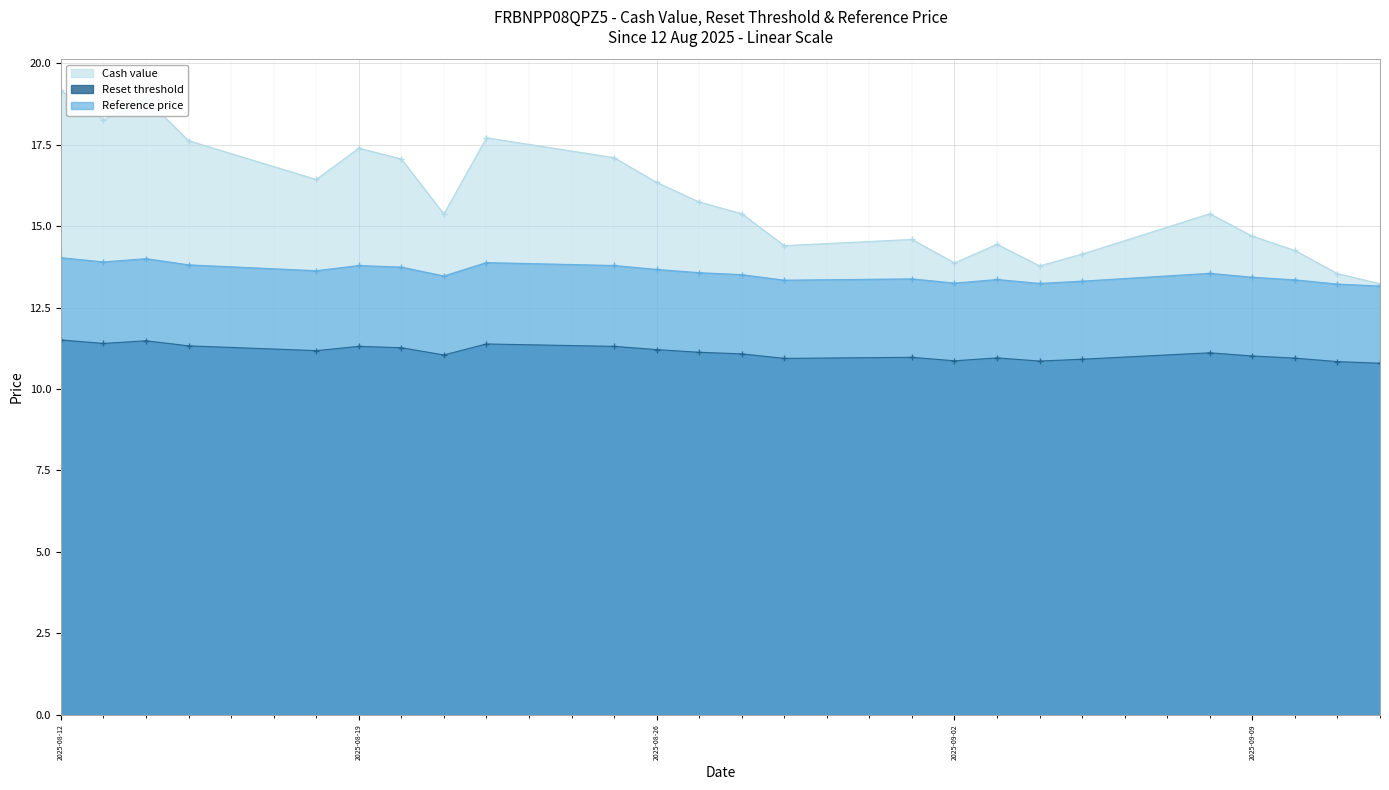

True or false: Reset threshold and Reference price cross at least once.

False